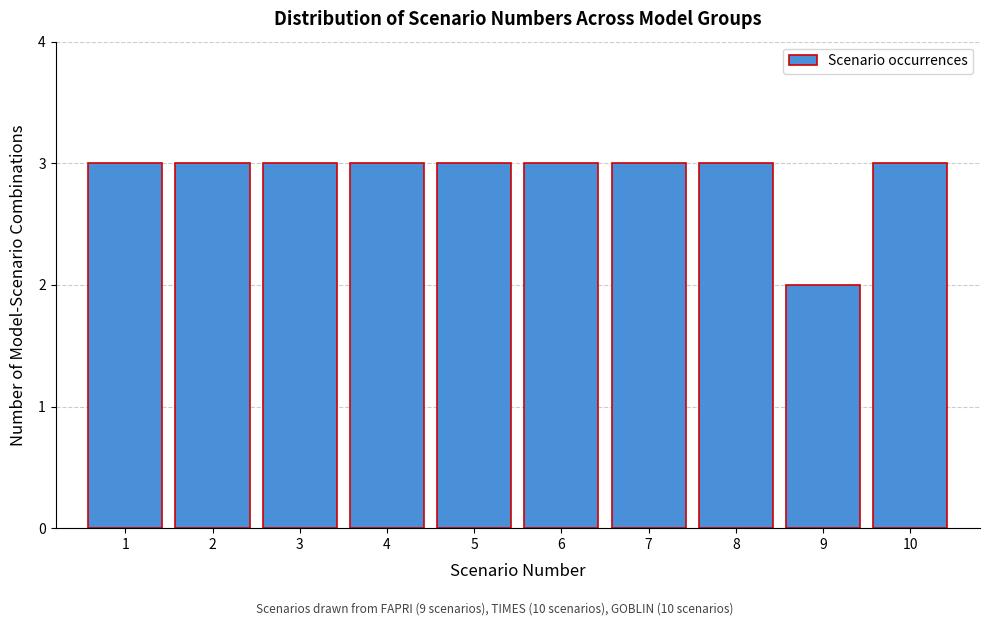

Reading left to right, transcribe this chart: for each bar, give the range it covers on the x-axis and its height. The values are not printed on the chart, so give them approximately, as read against the axis.

0.5 to 1.5: 3
1.5 to 2.5: 3
2.5 to 3.5: 3
3.5 to 4.5: 3
4.5 to 5.5: 3
5.5 to 6.5: 3
6.5 to 7.5: 3
7.5 to 8.5: 3
8.5 to 9.5: 2
9.5 to 10.5: 3